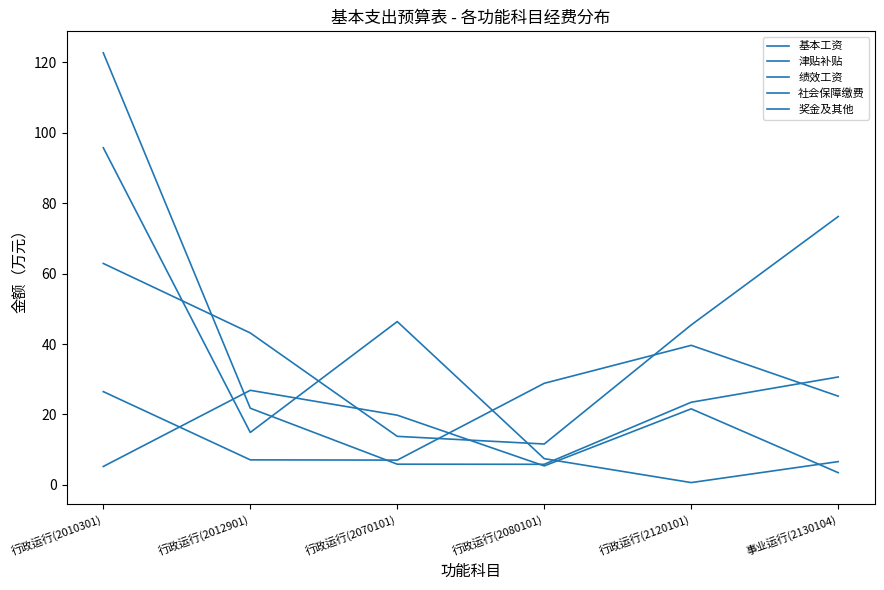

The value of 社会保障缴费 at 行政运行(2080101) is 1.7. True or false?

False